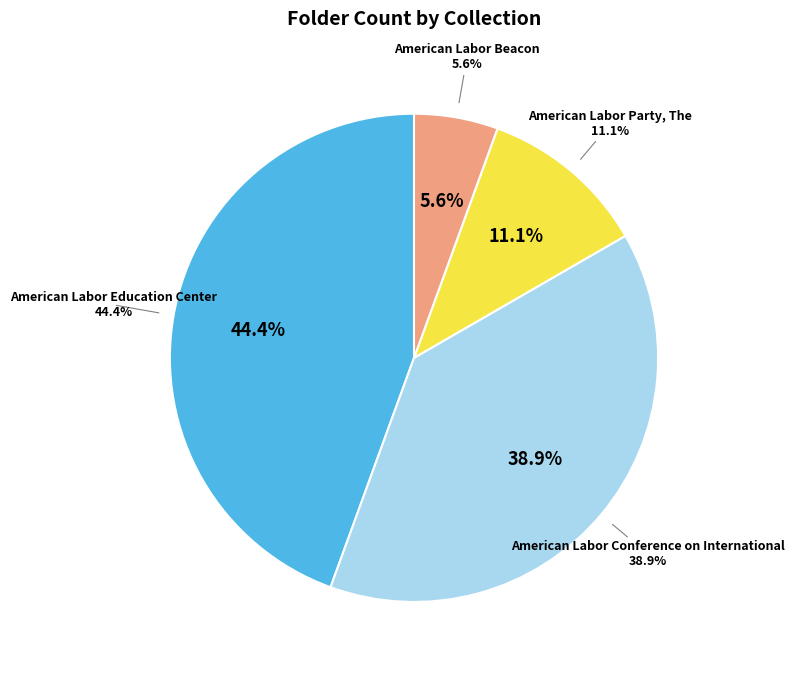

What portion of the pie excludes American Labor Conference on International?

61.1%